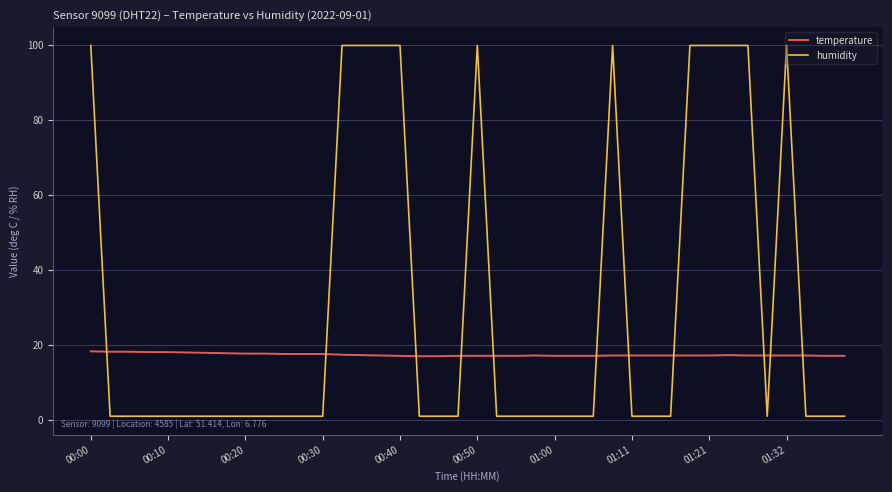

True or false: temperature and humidity cross at least once.

True